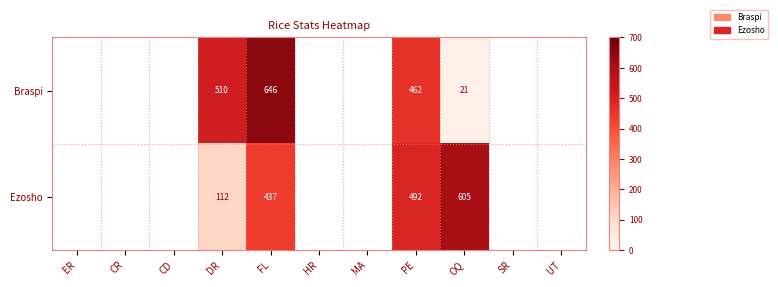

True or false: Ezosho has a value of 102 at PE.

False